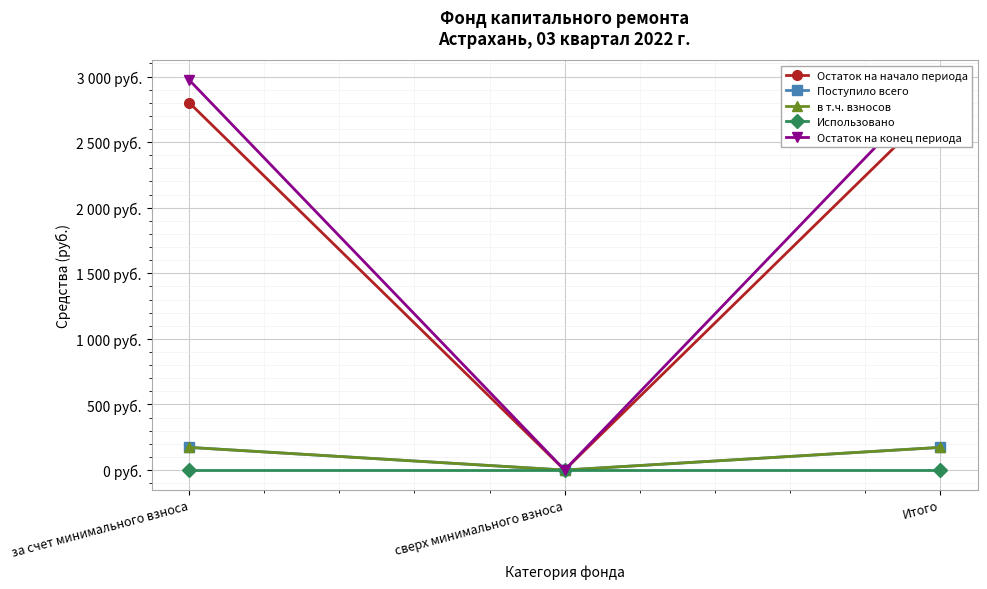

At Итого, list the series in order from smallest to largest.

Использовано, Поступило всего, в т.ч. взносов, Остаток на начало периода, Остаток на конец периода